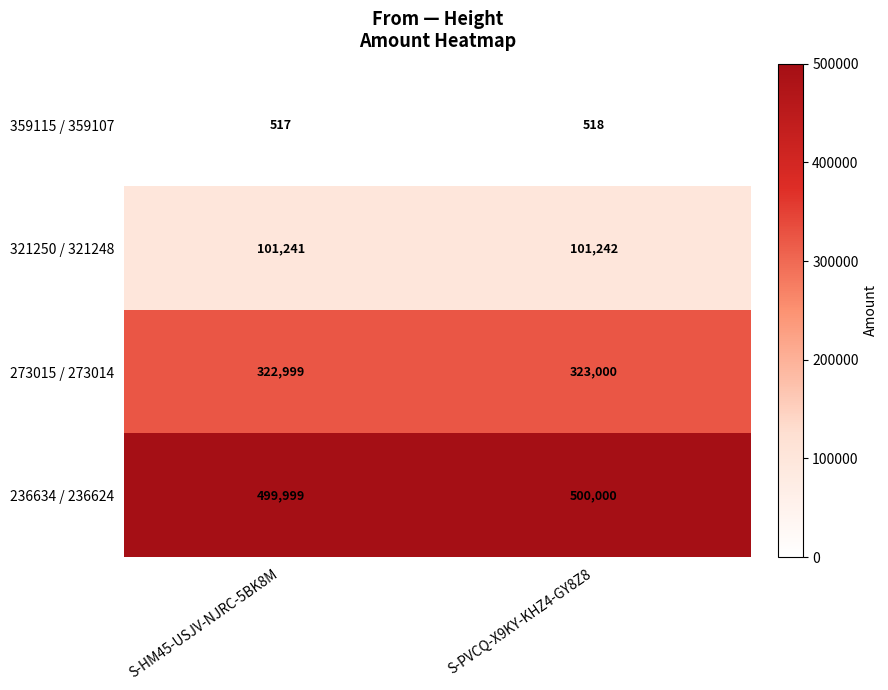

Reading left to right, list all the values displayed in this chart.

359115 / 359107: 517	518
321250 / 321248: 101241	101242
273015 / 273014: 322999	323000
236634 / 236624: 499999	500000